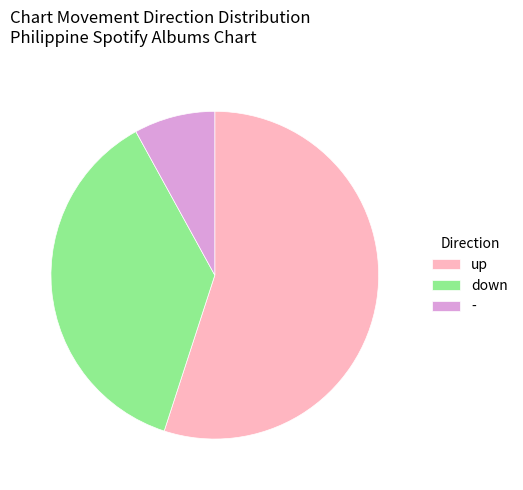

Is the sum of down and - greater than half?

No